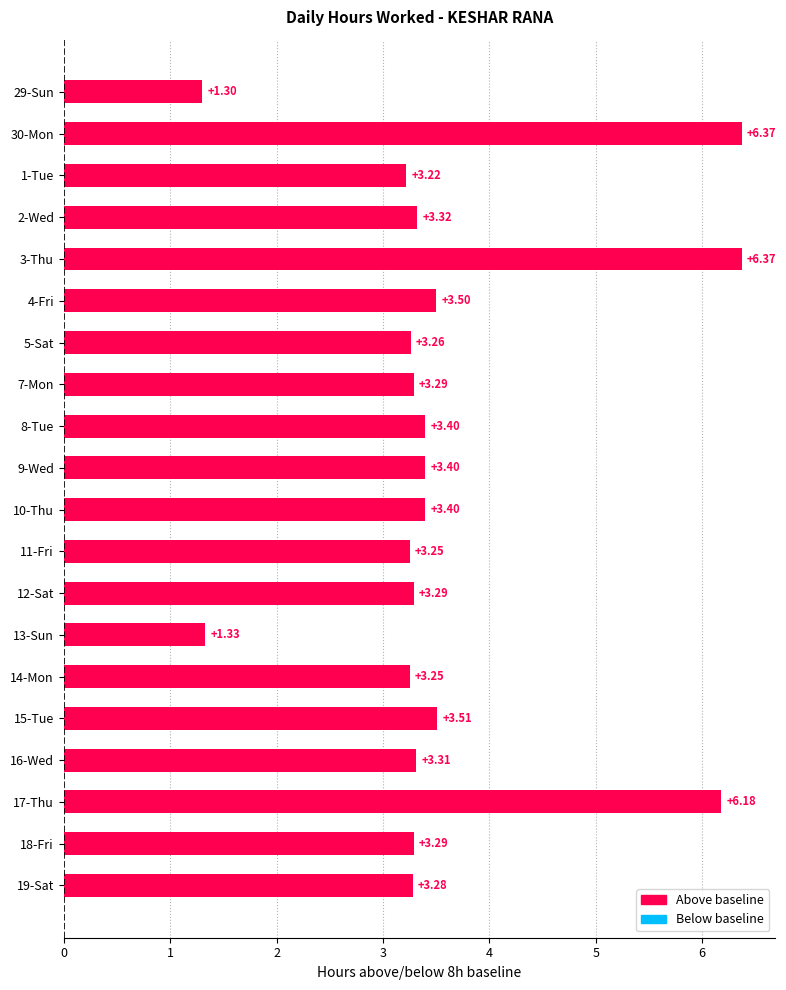

What is the ratio of the value at 17-Thu to the value at 14-Mon?

1.9